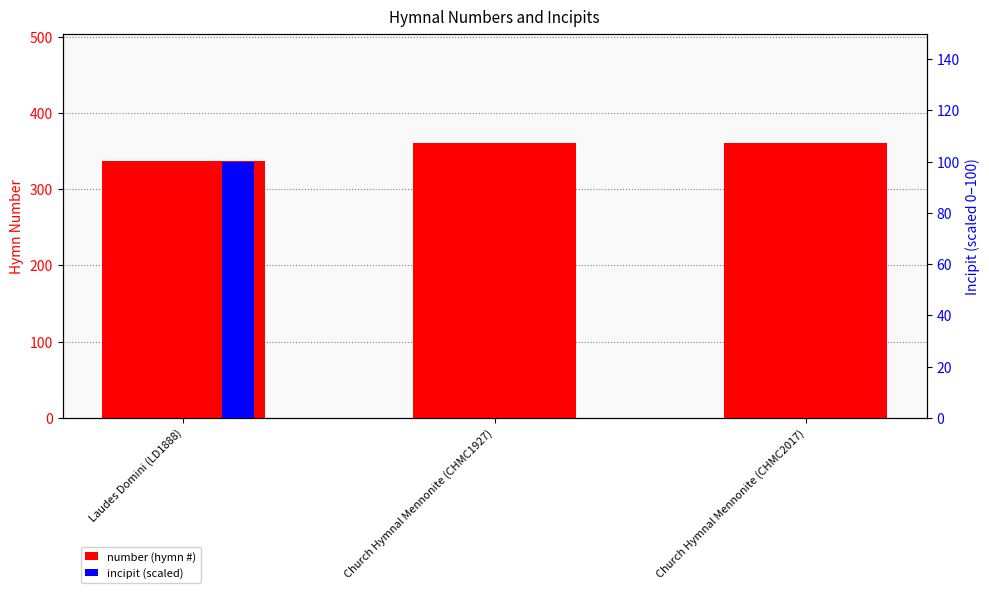

Is it true that incipit (scaled) equals 0.0 at Church Hymnal Mennonite (CHMC2017)?

True